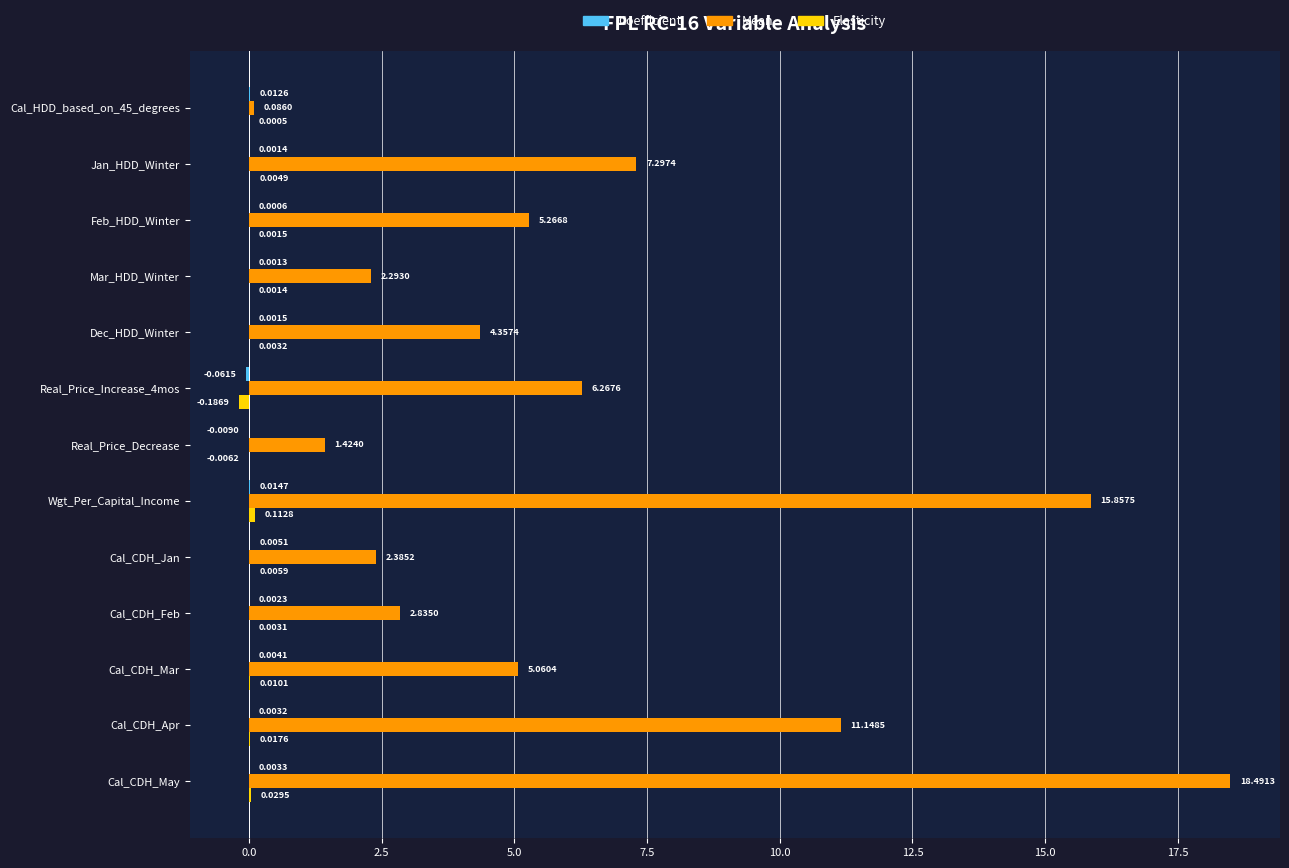

Which series changed the most between Feb_HDD_Winter and Real_Price_Increase_4mos?

Mean